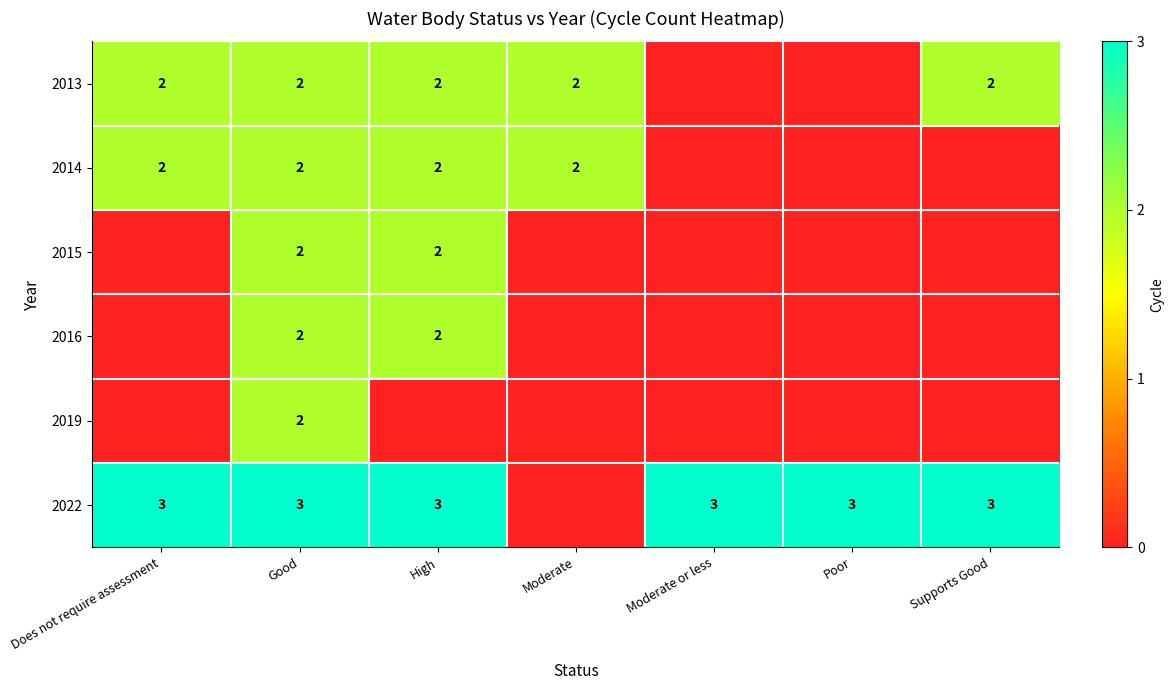

Is it true that 2014 equals 1 at Moderate?

False